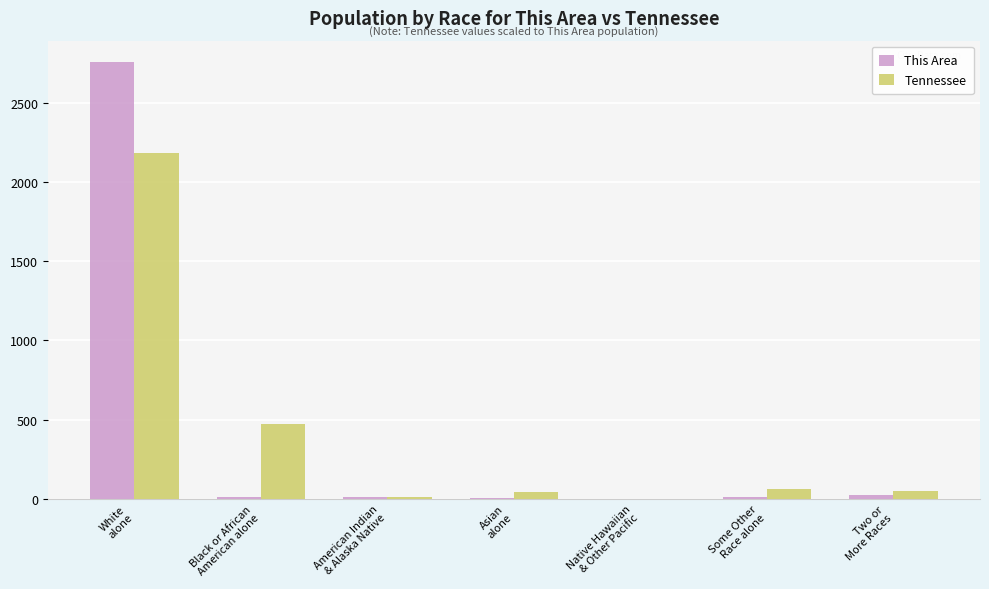

What is the maximum value shown in the chart?

2753.0